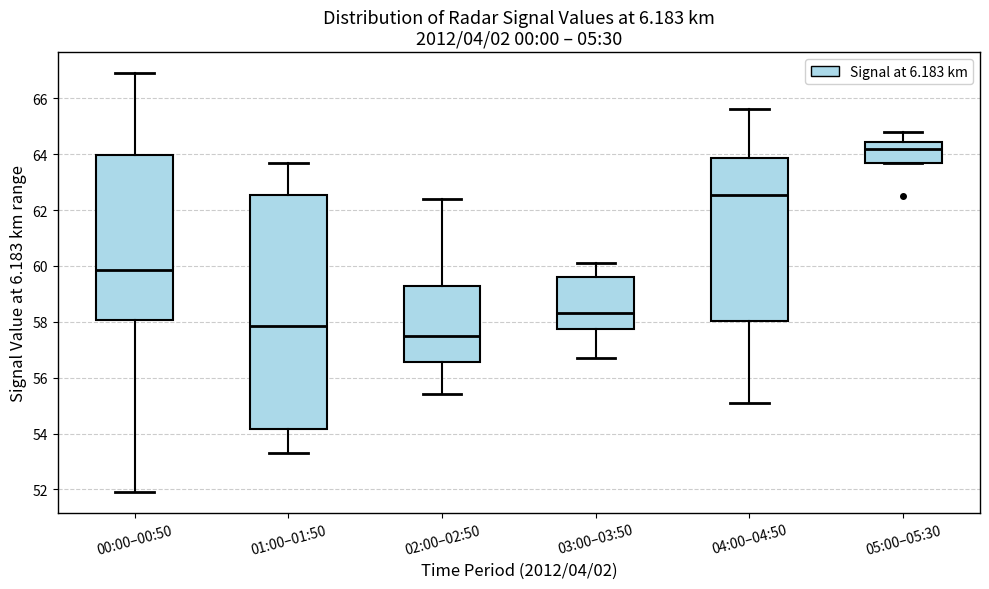

Where does the upper whisker of the box for 03:00–03:50 end on the y-axis? The values are not printed on the chart, so give them approximately, as read against the axis.

60.2